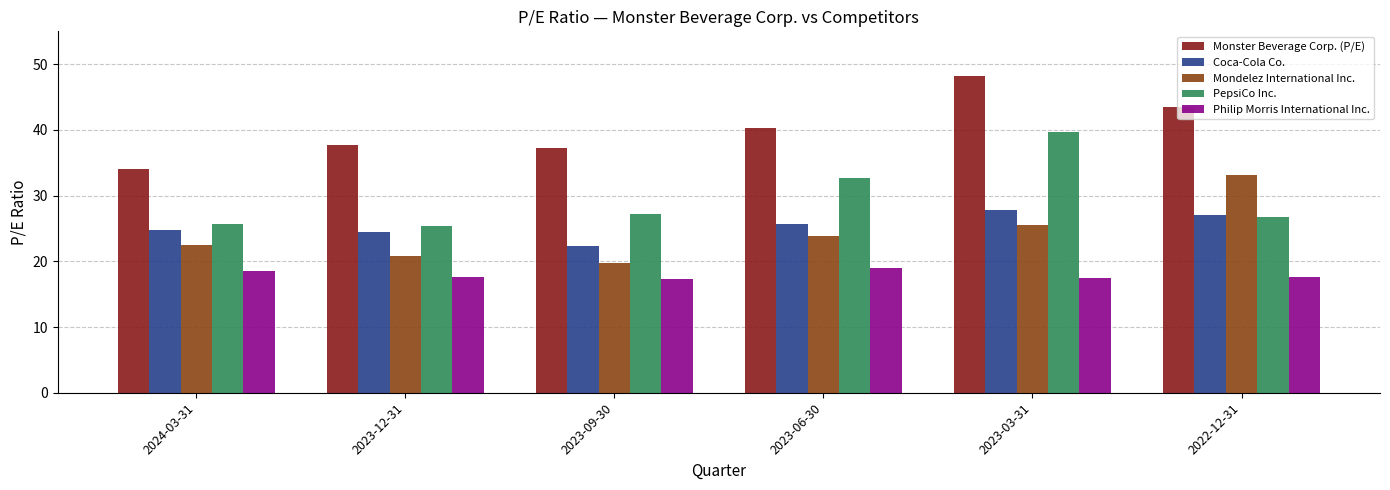

What is the minimum value shown in the chart?

17.4